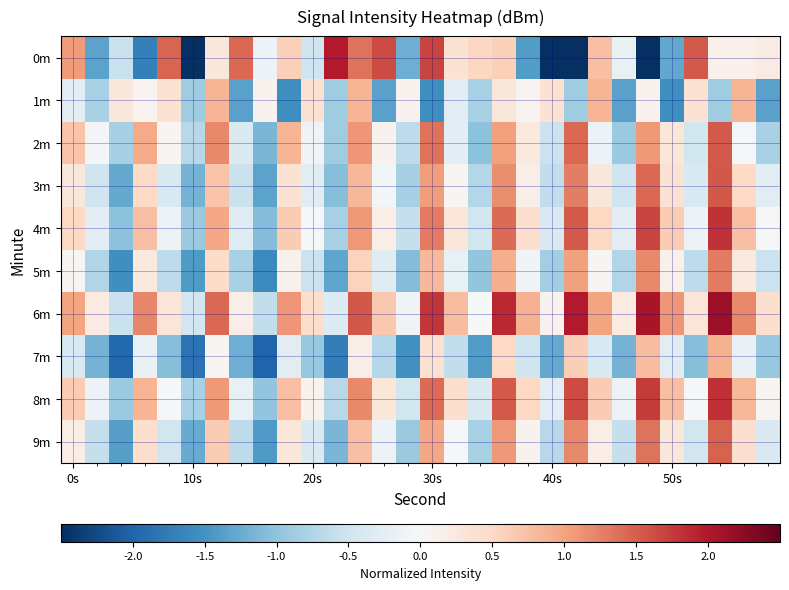

Reading left to right, list all the values displayed in this chart.

0m: 1.1	-1.3	-0.6	-1.7	1.5	-3.0	0.3	1.4	-0.1	0.6	-0.5	2.0	1.4	1.6	-1.2	1.7	0.4	0.5	0.6	-1.4	-5.2	-3.0	0.8	-0.2	-2.7	-1.3	1.5	0.1	0.1	0.2
1m: -0.3	-0.8	0.3	0.1	0.4	-0.9	0.9	-1.4	0.1	-1.5	0.4	-0.9	0.9	-1.4	0.1	-1.5	-0.3	-0.8	0.3	0.1	0.4	-0.9	0.9	-1.4	0.1	-1.5	0.4	-0.9	0.9	-1.4
2m: 0.7	-0.1	-0.8	0.9	0.1	-0.7	1.2	-0.4	-1.1	0.9	-0.1	-0.9	1.1	0.1	-0.6	1.4	-0.3	-1.0	1.0	0.2	-0.5	1.4	-0.1	-0.9	1.1	0.3	-0.5	1.5	-0.0	-0.8
3m: 0.3	-0.5	-1.3	0.5	-0.4	-1.2	0.7	-0.6	-1.3	0.4	-0.3	-1.1	0.8	-0.1	-0.8	1.1	0.1	-0.7	1.2	0.2	-0.6	1.3	0.3	-0.5	1.4	0.4	-0.4	1.6	0.5	-0.3
4m: 0.5	-0.3	-1.0	0.7	-0.1	-0.9	1.0	-0.3	-1.1	0.6	-0.0	-0.8	1.1	0.2	-0.6	1.3	0.3	-0.5	1.4	0.4	-0.4	1.5	0.5	-0.3	1.7	0.6	-0.1	1.8	0.7	-0.0
5m: 0.0	-0.8	-1.5	0.2	-0.6	-1.4	0.5	-0.8	-1.6	0.1	-0.5	-1.3	0.6	-0.3	-1.1	0.8	-0.2	-1.0	0.9	-0.1	-0.9	1.0	0.0	-0.8	1.2	0.1	-0.6	1.3	0.2	-0.5
6m: 1.0	0.2	-0.6	1.2	0.3	-0.4	1.4	0.2	-0.6	1.1	0.4	-0.3	1.6	0.7	-0.1	1.8	0.8	-0.0	1.9	0.9	0.1	2.0	1.0	0.2	2.1	1.1	0.3	2.1	1.2	0.4
7m: -0.4	-1.2	-2.0	-0.2	-1.1	-1.8	0.1	-1.2	-2.0	-0.3	-1.0	-1.7	0.2	-0.7	-1.5	0.4	-0.6	-1.4	0.5	-0.5	-1.3	0.6	-0.4	-1.2	0.8	-0.3	-1.1	0.9	-0.2	-1.0
8m: 0.6	-0.1	-0.9	0.9	-0.0	-0.8	1.1	-0.2	-1.0	0.7	0.1	-0.7	1.2	0.3	-0.5	1.4	0.4	-0.4	1.5	0.5	-0.3	1.6	0.6	-0.1	1.8	0.7	-0.0	1.8	0.8	0.1
9m: 0.2	-0.6	-1.4	0.4	-0.5	-1.3	0.6	-0.6	-1.4	0.3	-0.4	-1.1	0.7	-0.1	-0.9	1.0	-0.0	-0.8	1.1	0.1	-0.7	1.2	0.2	-0.6	1.4	0.3	-0.5	1.5	0.4	-0.4